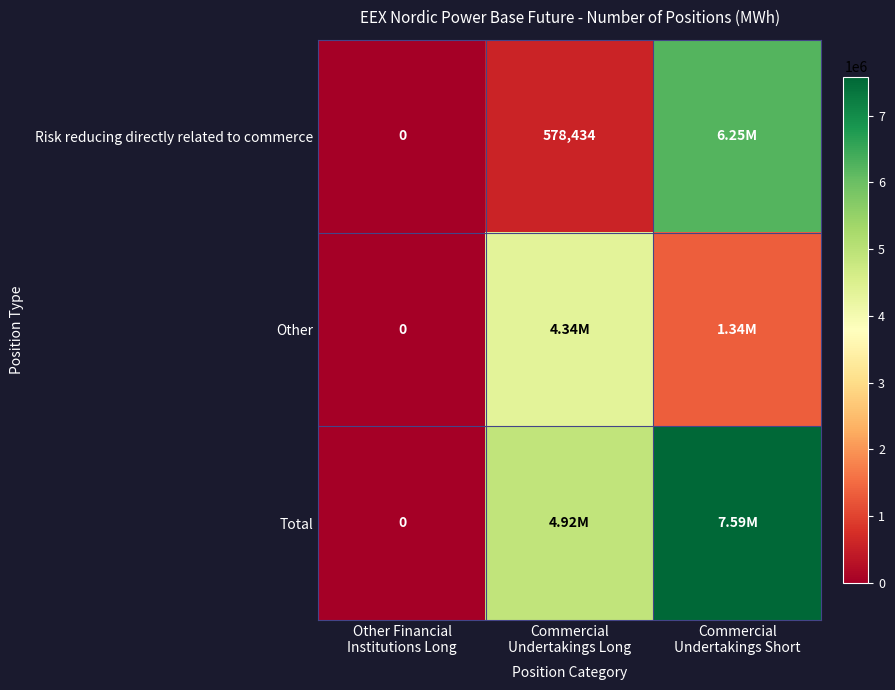

List the labels in order of Other value, smallest first.

Other Financial Institutions Long, Commercial Undertakings Short, Commercial Undertakings Long